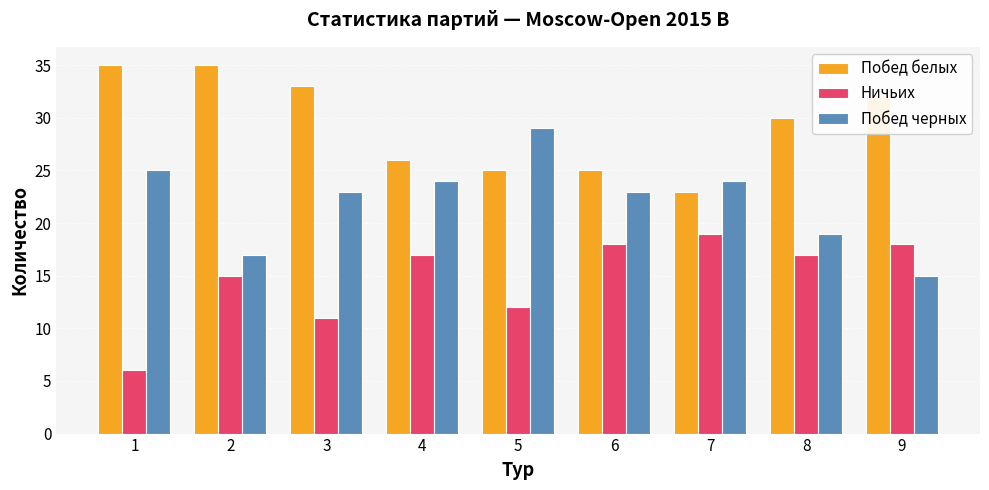

The Побед белых series shows 32 at 9. True or false?

True